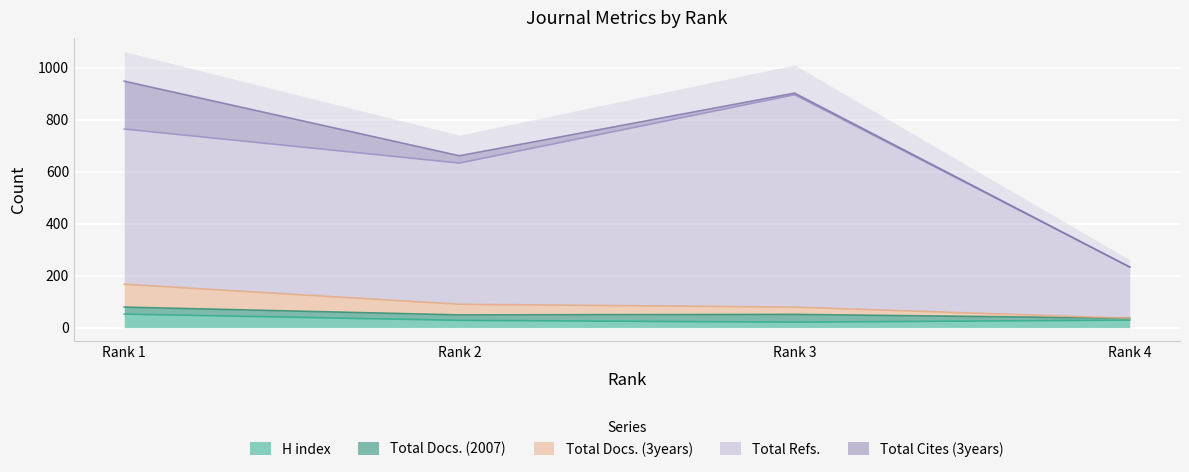

What is the maximum value for H index?

52